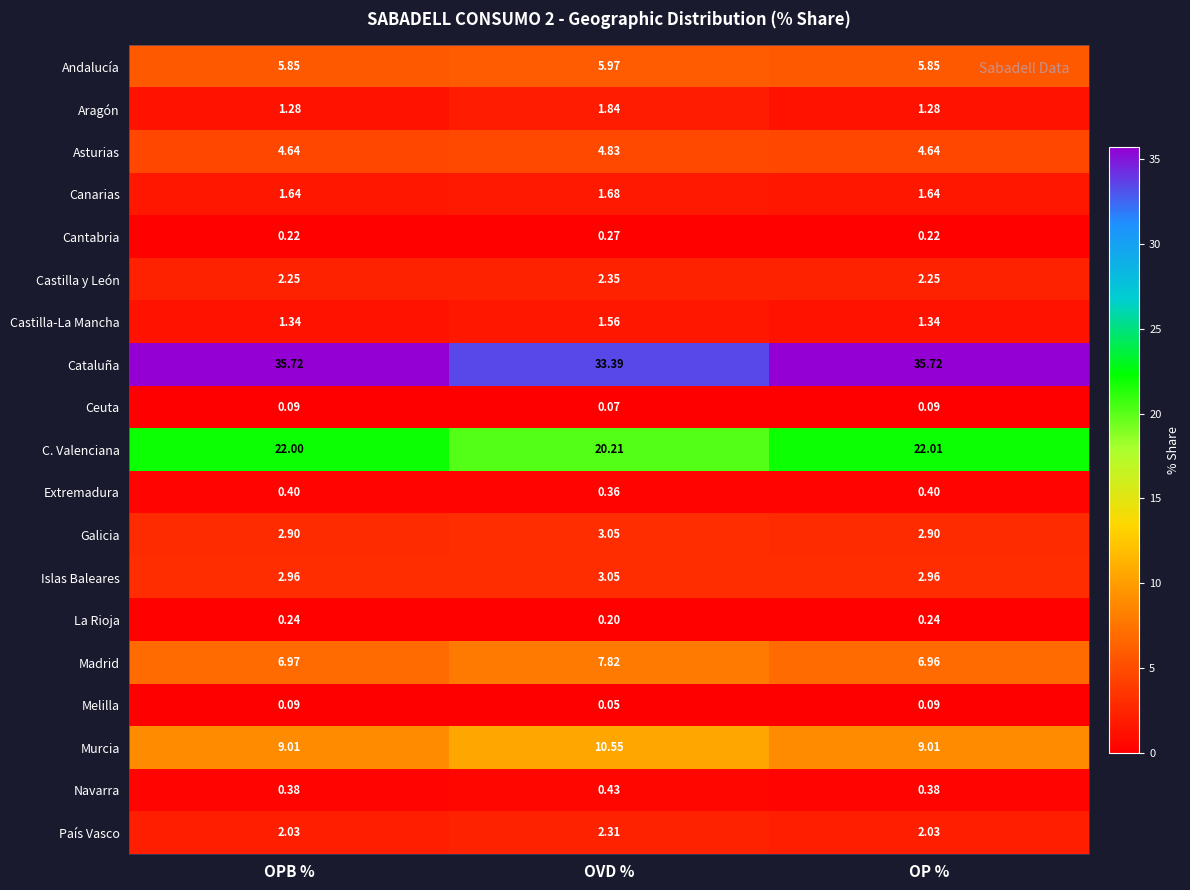

Which series has the largest range (max minus min)?

Cataluña